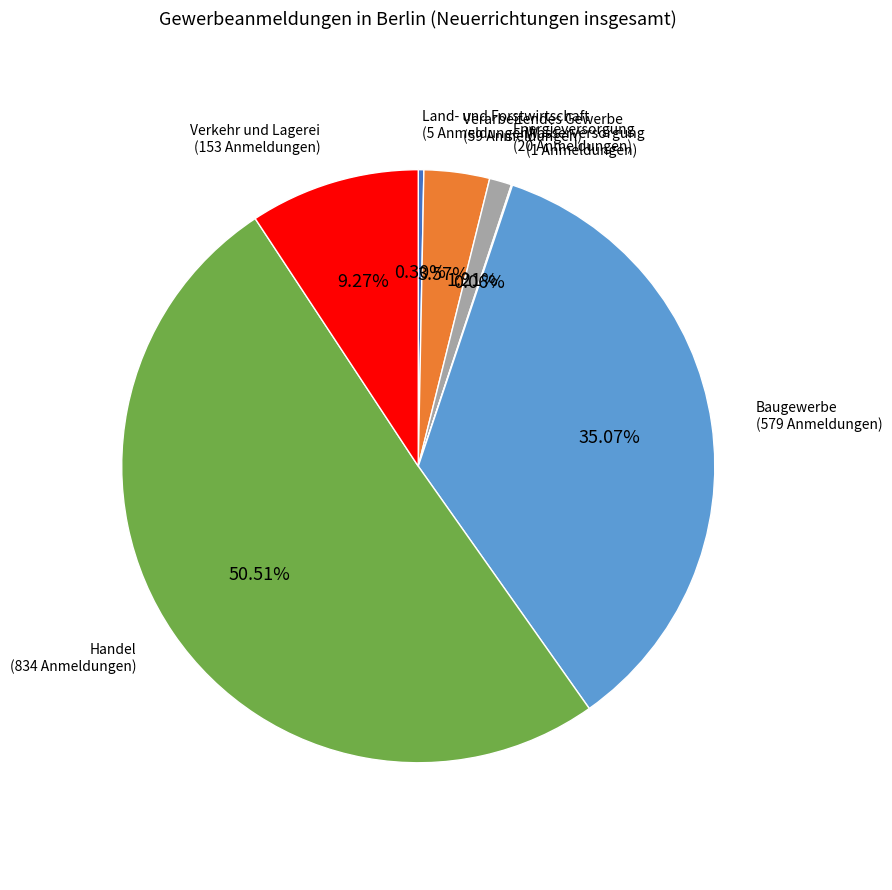

Is the sum of Energieversorgung and Verkehr und Lagerei greater than half?

No